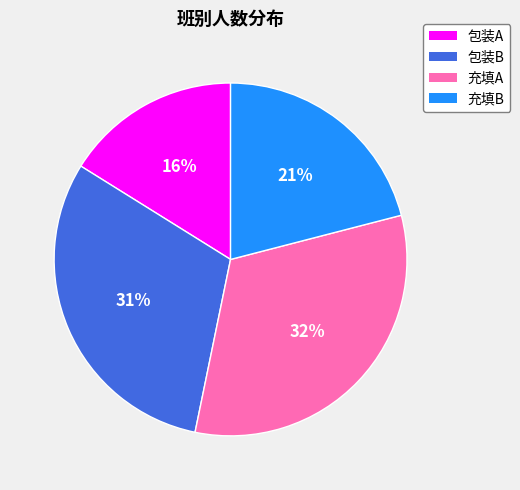

Which has a higher value, 包装B or 充填B?

包装B